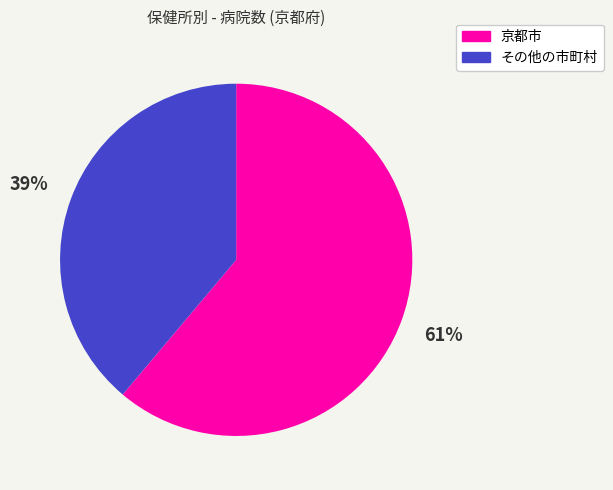

Which slice is the smallest?

その他の市町村